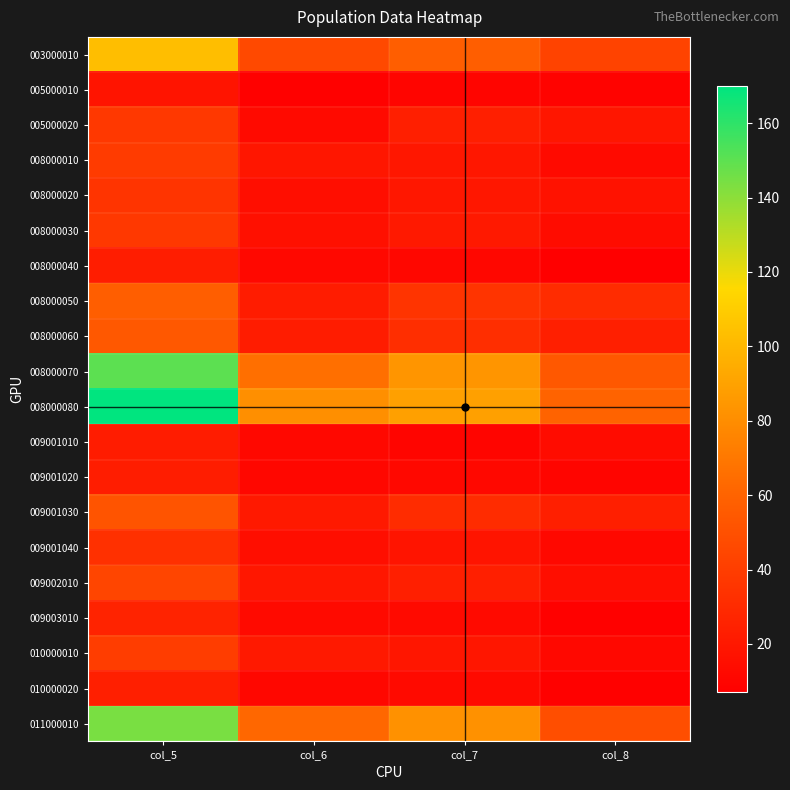

Which series has the largest range (max minus min)?

008000080